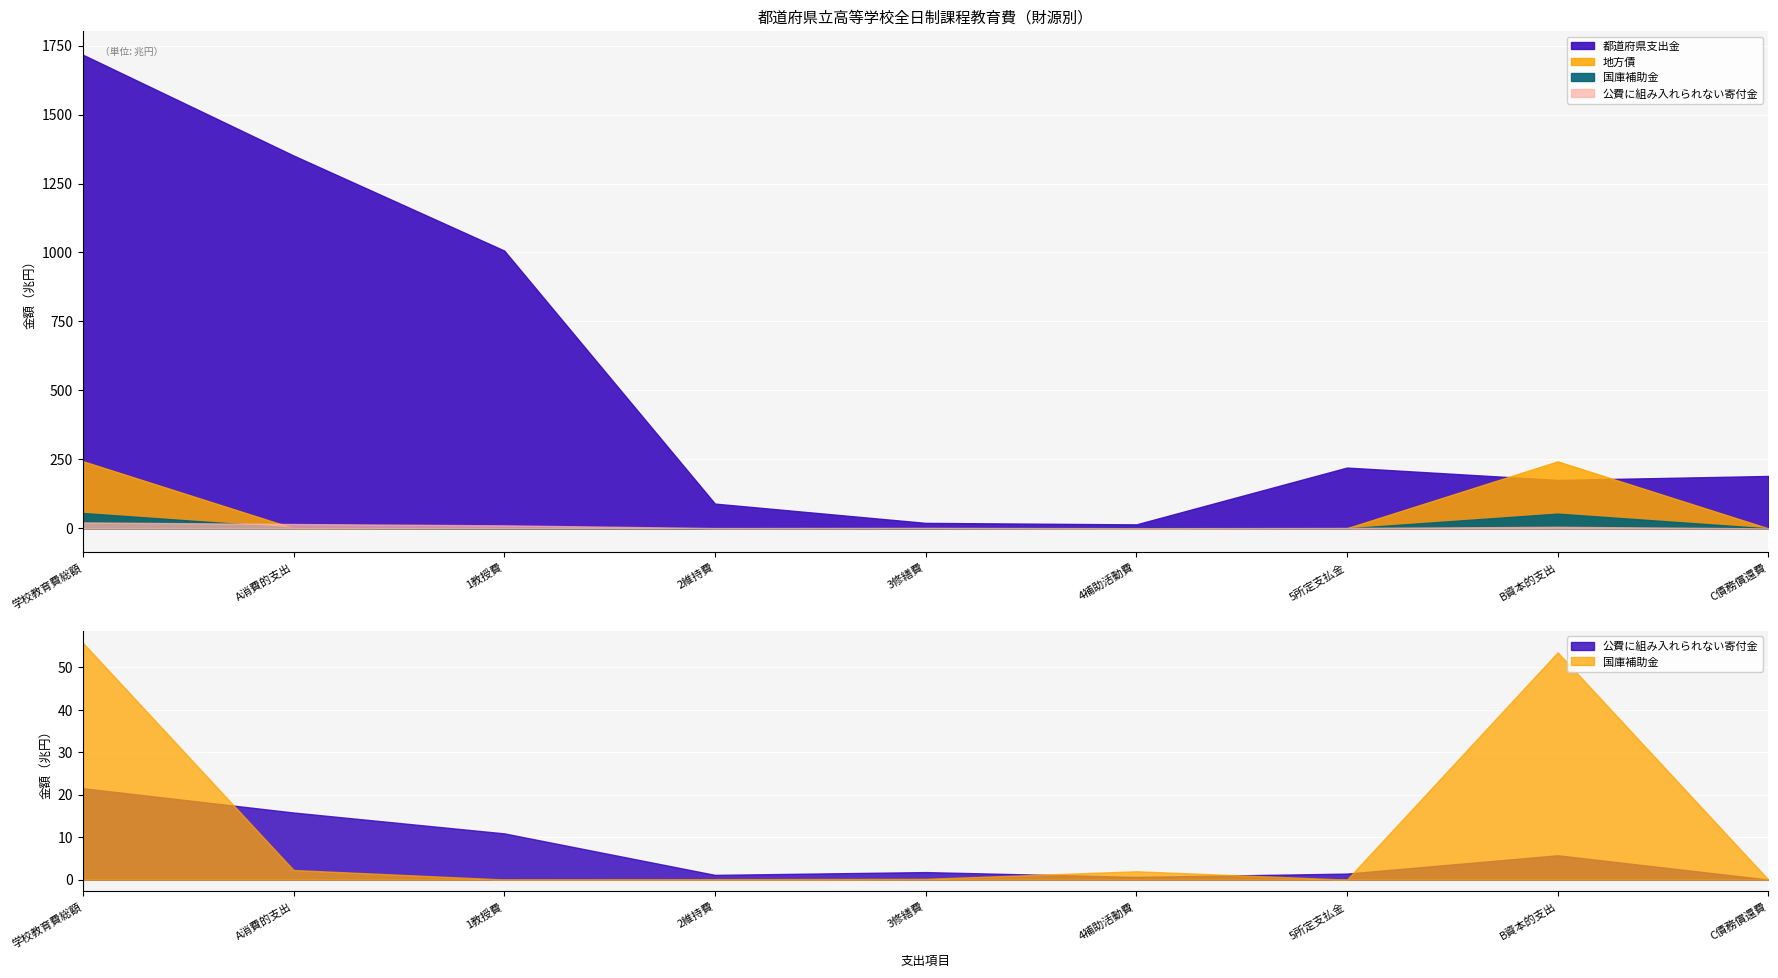

True or false: 都道府県支出金 and 公費に組み入れられない寄付金 cross at least once.

False